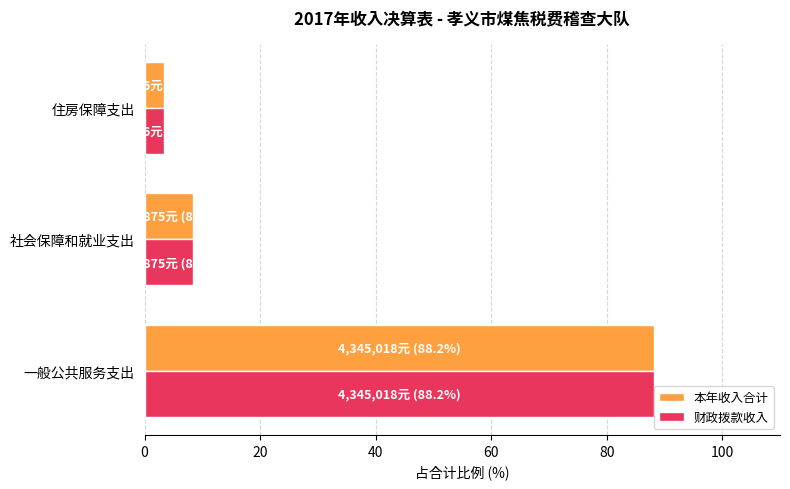

Read the 财政拨款收入 value at 住房保障支出.

3.3